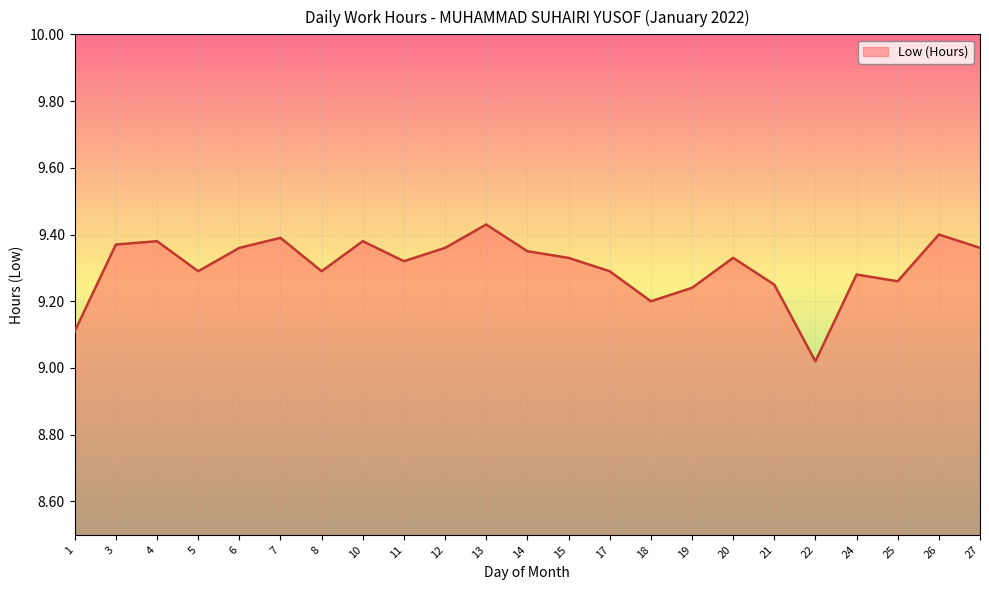

Reading left to right, what are all the values shown in this chart?

1=9.1	3=9.4	4=9.4	5=9.3	6=9.4	7=9.4	8=9.3	10=9.4	11=9.3	12=9.4	13=9.4	14=9.3	15=9.3	17=9.3	18=9.2	19=9.2	20=9.3	21=9.2	22=9.0	24=9.3	25=9.3	26=9.4	27=9.4